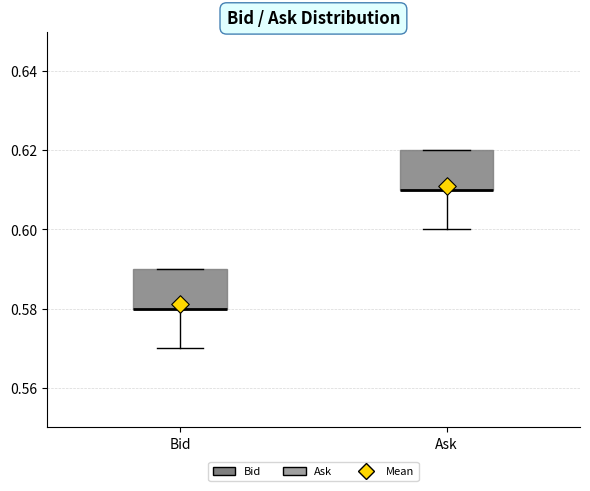

Where is the lower edge of the box for Ask on the y-axis? The values are not printed on the chart, so give them approximately, as read against the axis.

0.61